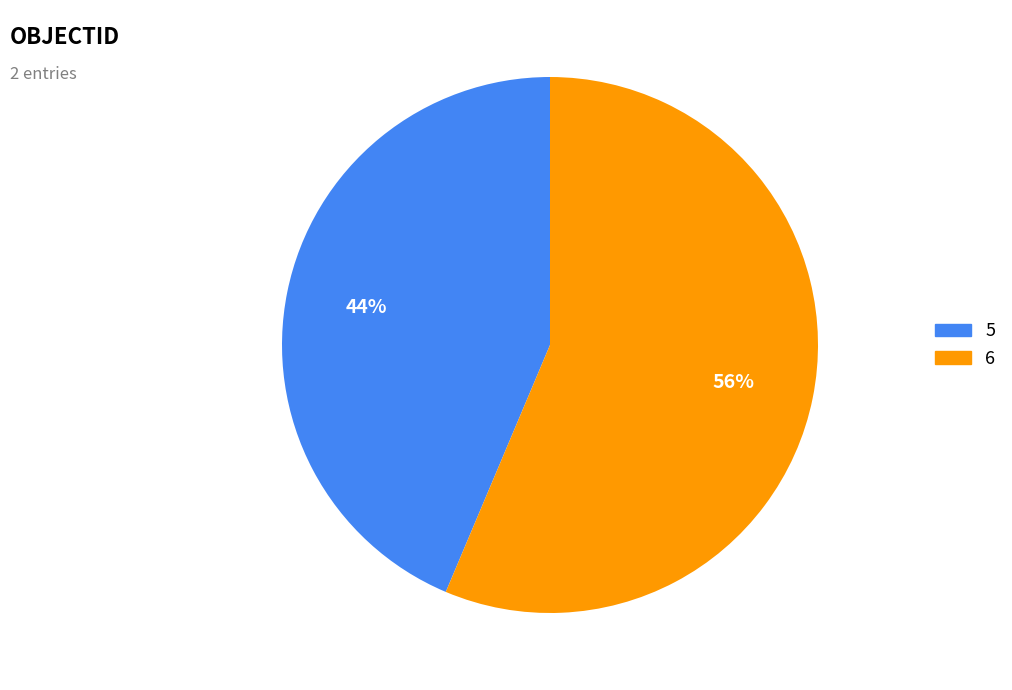

How many slices are in this pie chart?

2